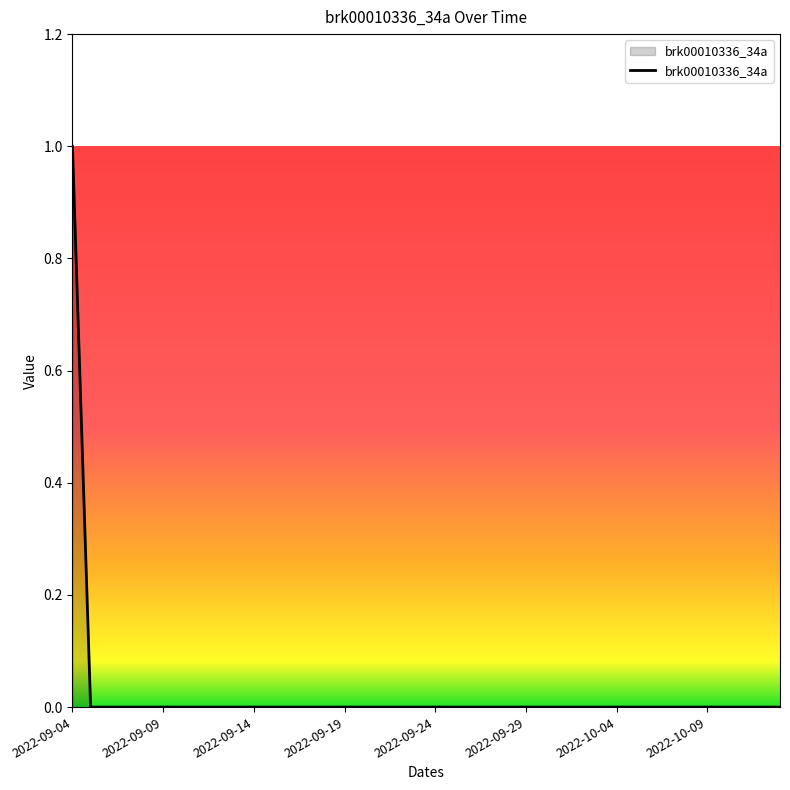

Does the chart have visible grid lines?

No